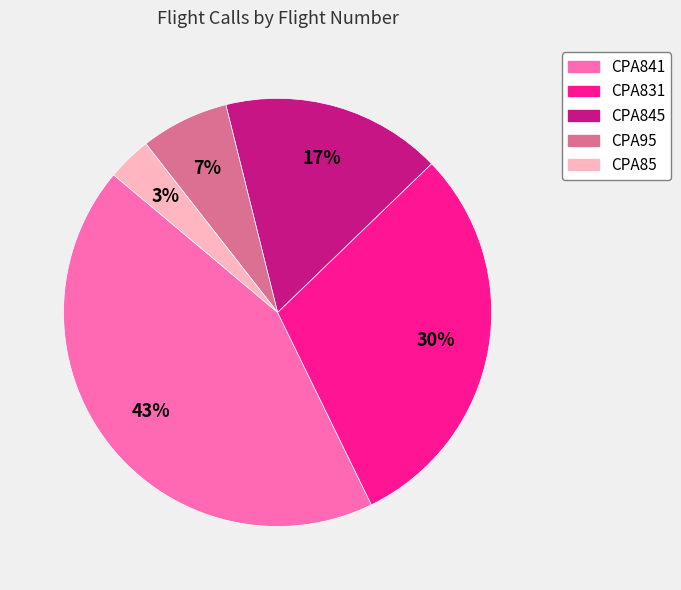

Count the number of slices in the pie.

5